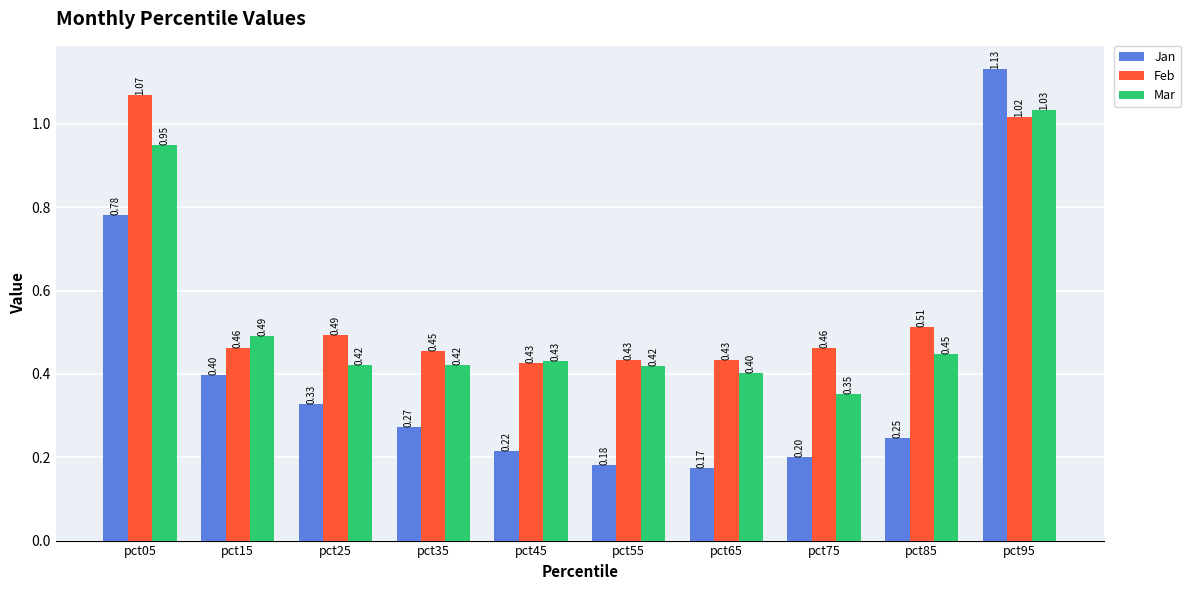

What is the sum of all Jan values?

3.9